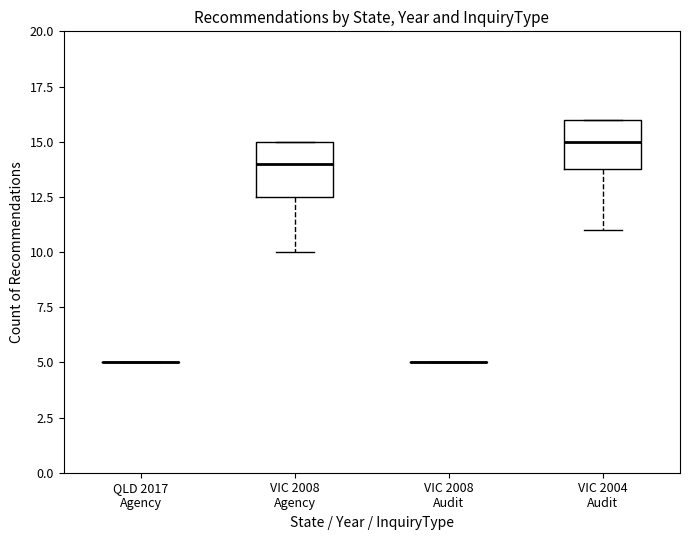

Reading left to right, transcribe this box plot: for each box, give where its median line is, the range the box spans, and where its two whiskers end, as read against the y-axis. The values are not printed on the chart, so give them approximately, as read against the axis.

QLD 2017 Agency: box collapsed to a line at 5.0, whiskers 5.0 to 5.0
VIC 2008 Agency: median 14.0, box 12.5 to 15.0, whiskers 10.0 to 15.0
VIC 2008 Audit: box collapsed to a line at 5.0, whiskers 5.0 to 5.0
VIC 2004 Audit: median 15.0, box 14.0 to 16.0, whiskers 11.0 to 16.0